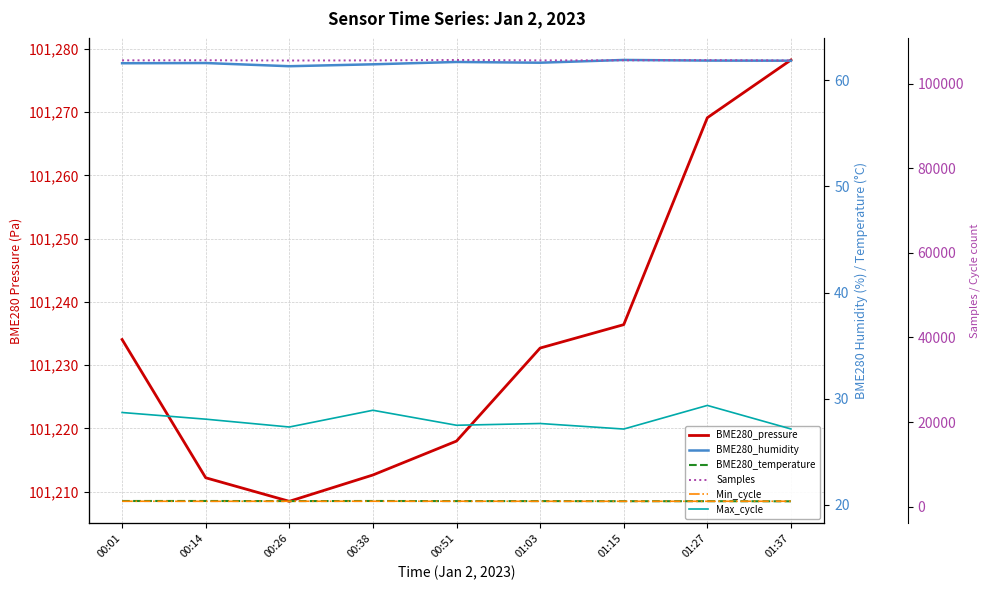

What is the total value across all series at 00:14?

228800.2